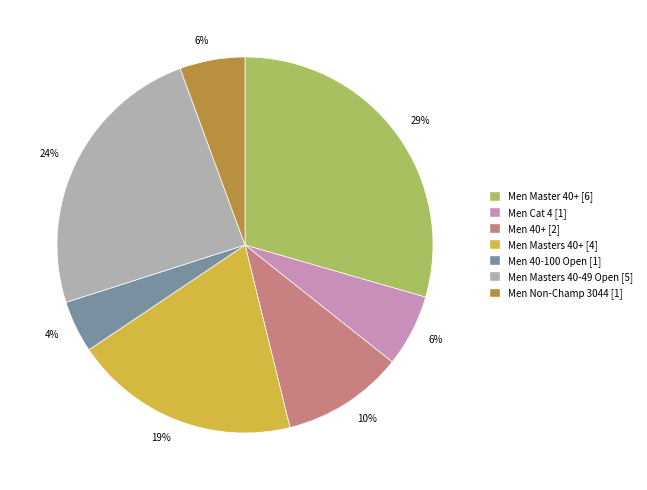

How many segments does this pie chart have?

7